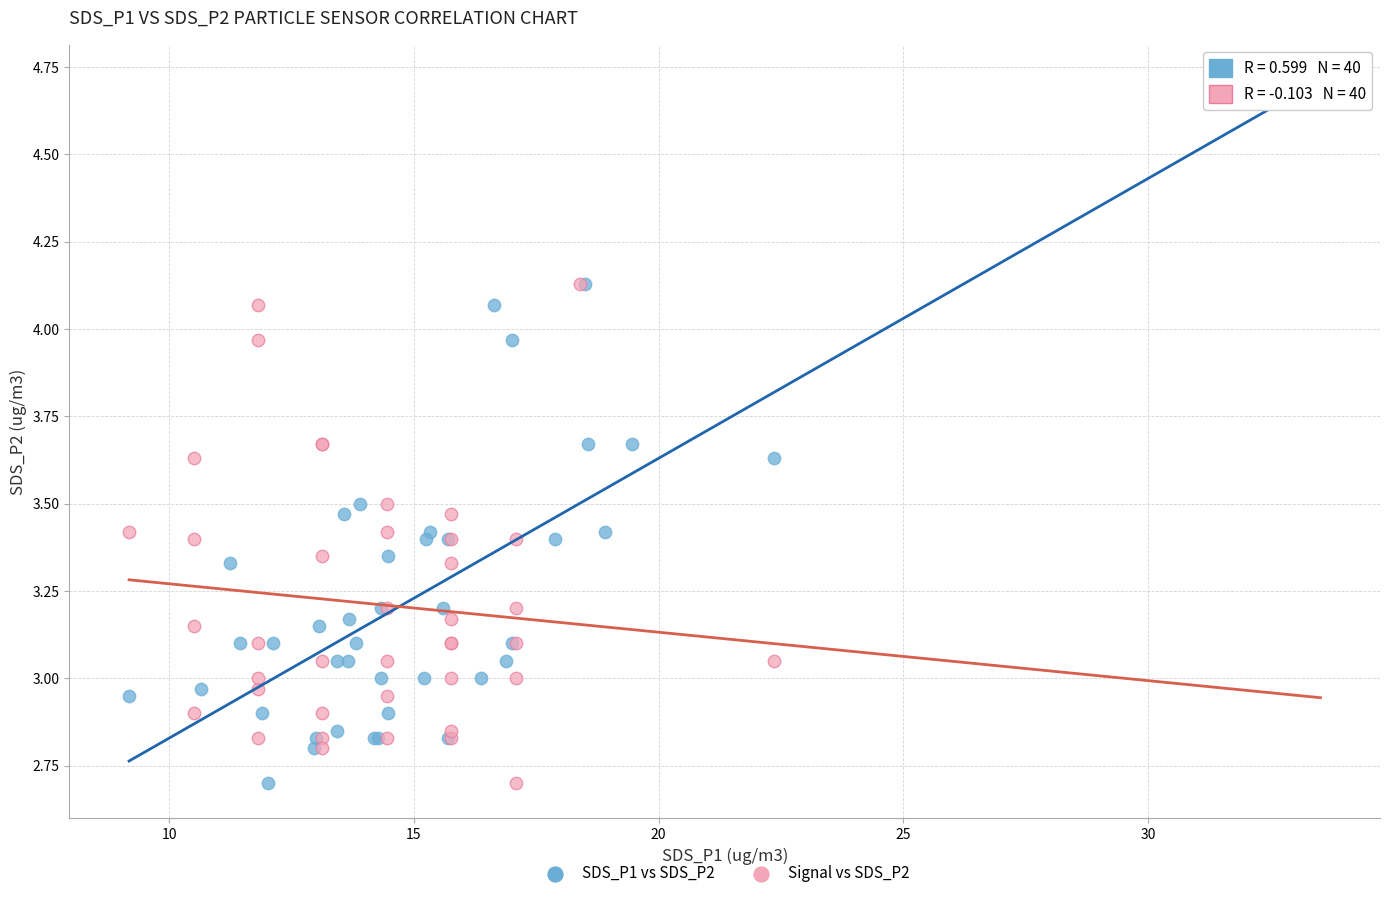

What are all the series names shown in the legend?

SDS_P1 vs SDS_P2, Signal vs SDS_P2